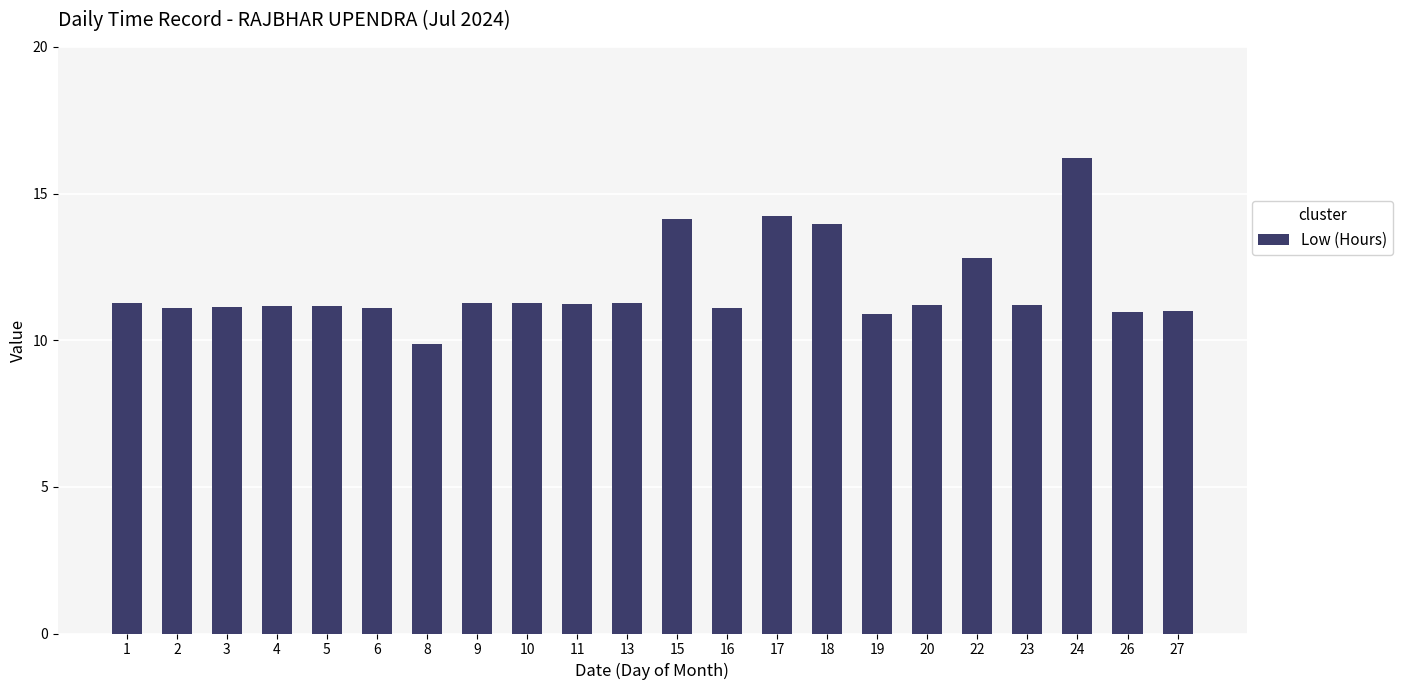

What is the approximate value at 4?

11.2